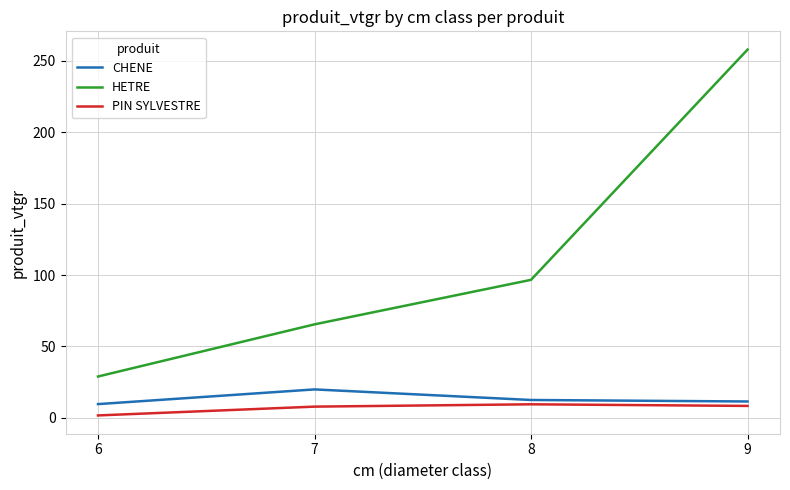

At which category is the sum across all series the highest?

9